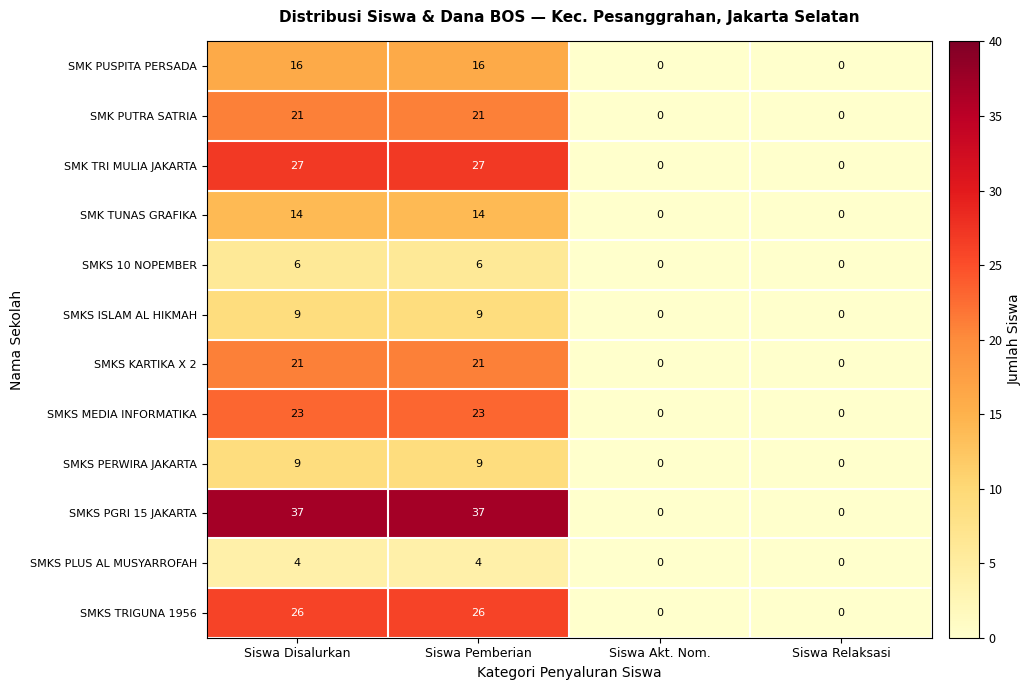

At how many categories does at least one series exceed 21?

2